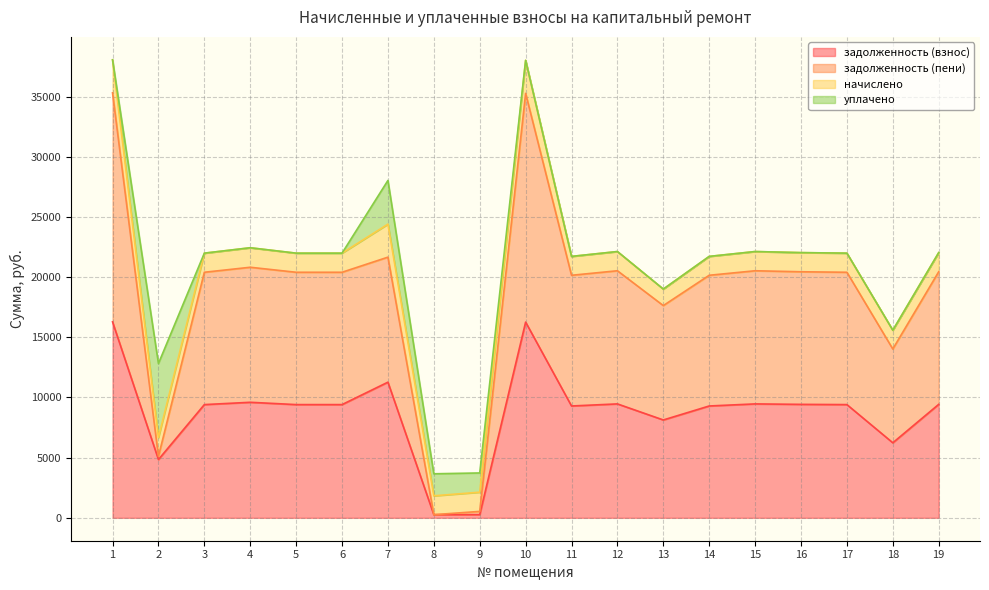

What value does the задолженность (взнос) series have at 1?

16281.6